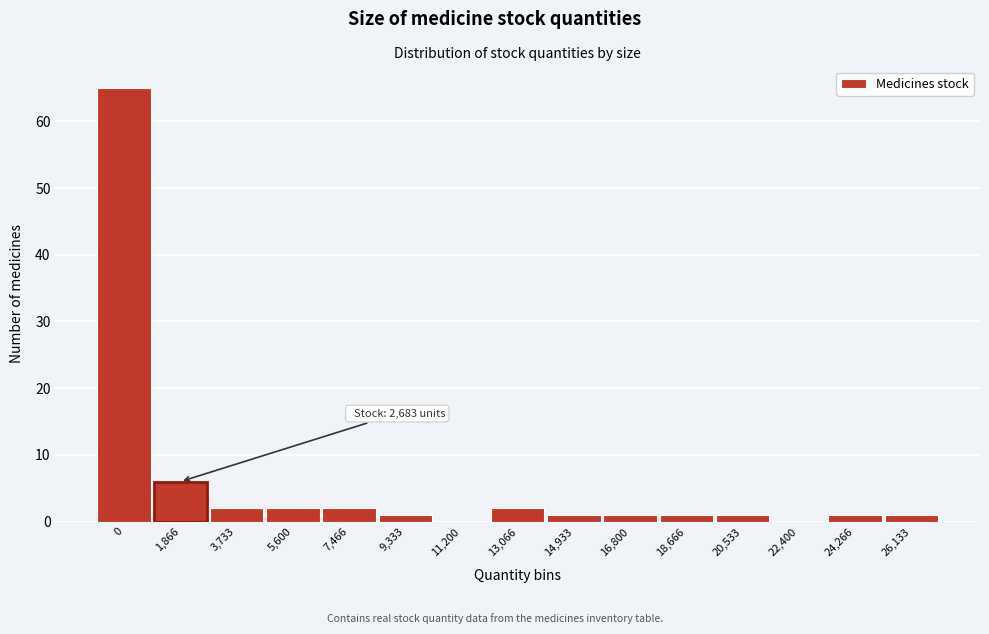

Reading left to right, extract all data points from this chart.

0=65	1,866=6	3,733=2	5,600=2	7,466=2	9,333=1	11,200=0	13,066=2	14,933=1	16,800=1	18,666=1	20,533=1	22,400=0	24,266=1	26,133=1